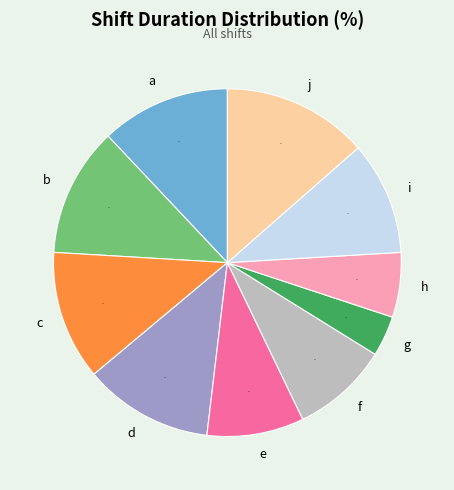

What is the smallest slice in the pie chart?

g